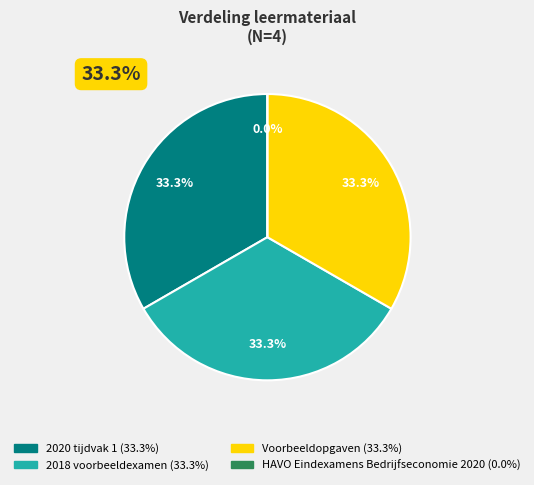

To the nearest percent, what is the combined percentage of HAVO Eindexamens Bedrijfseconomie 2020 and Voorbeeldopgaven?

33%